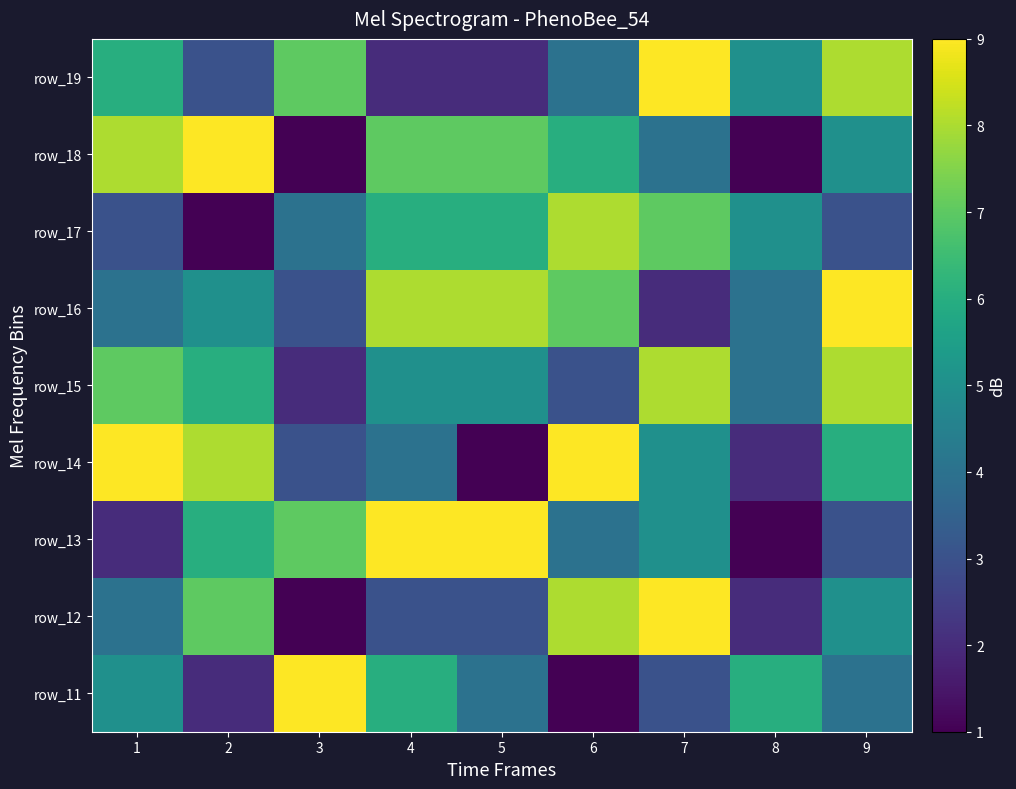

What is the total value across all series at 3?

37